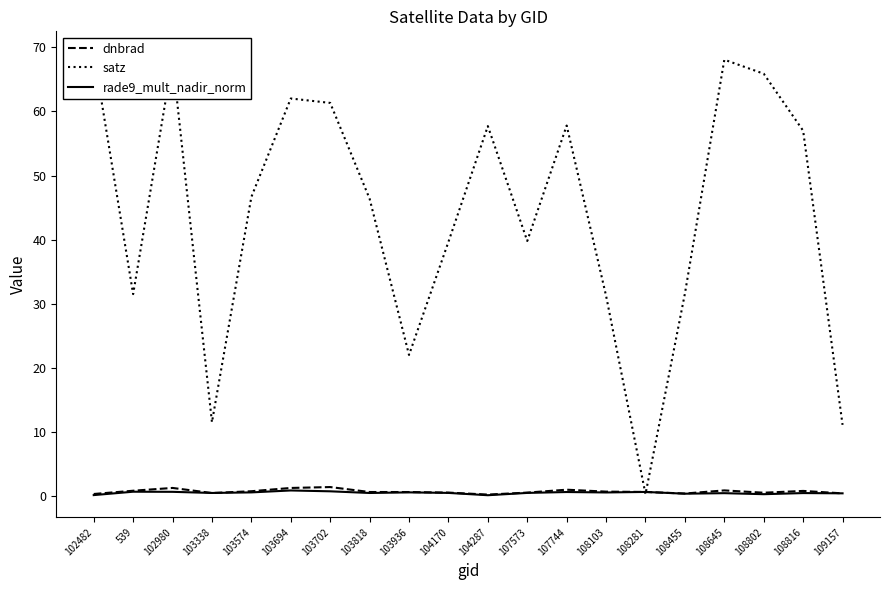

What is the difference between the maximum and minimum values in the rade9_mult_nadir_norm series?

0.7